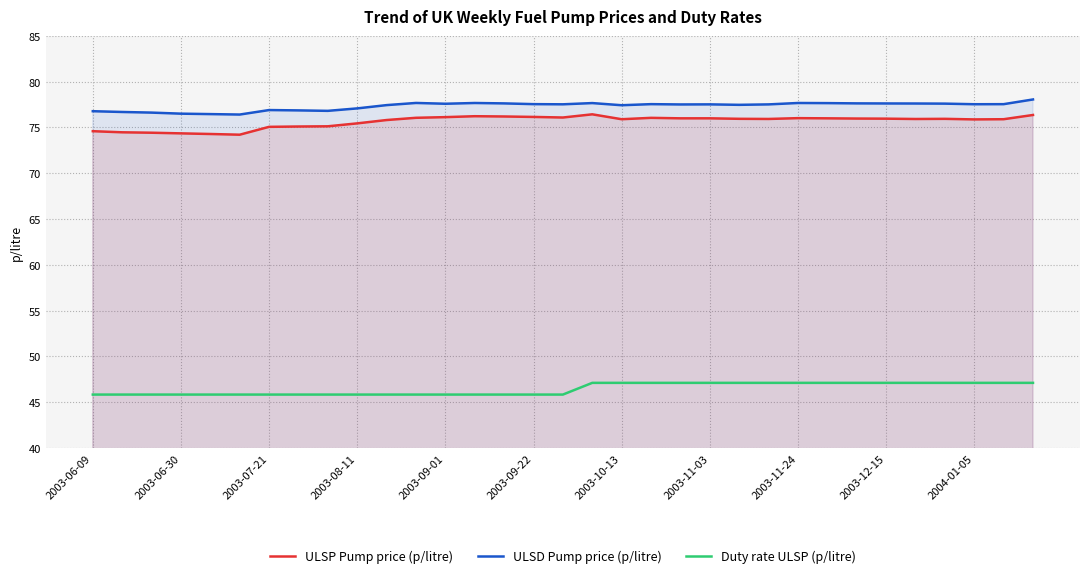

How many lines are shown in the chart?

3